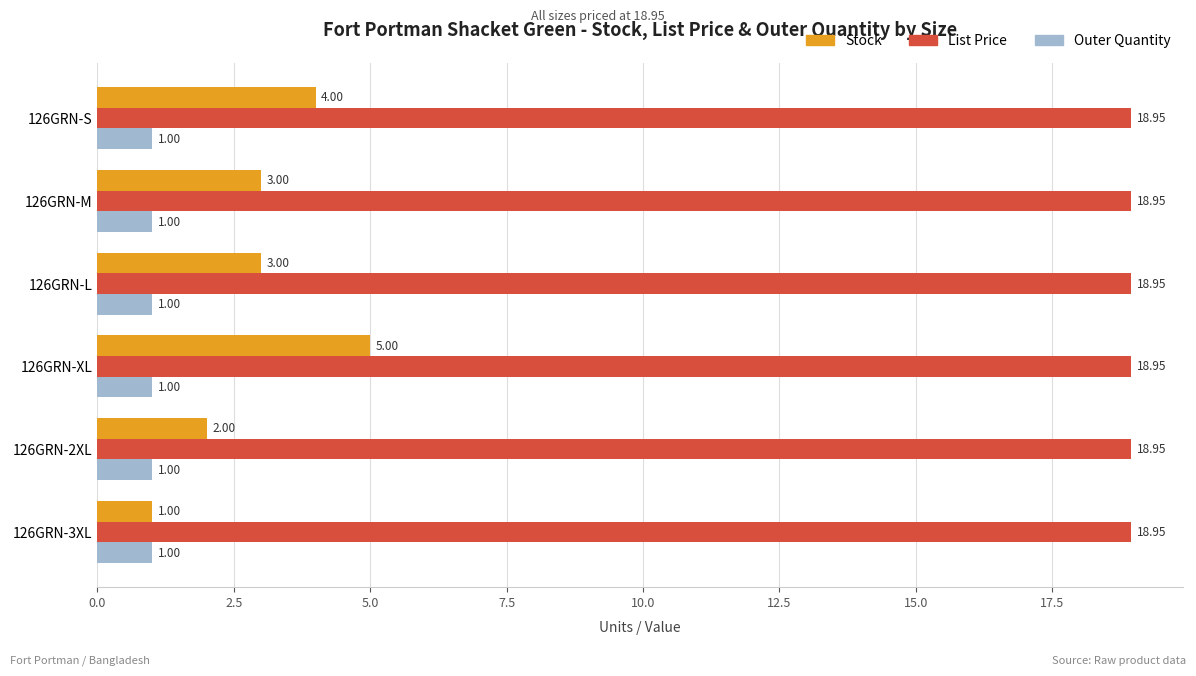

At how many categories does at least one series exceed 5?

6